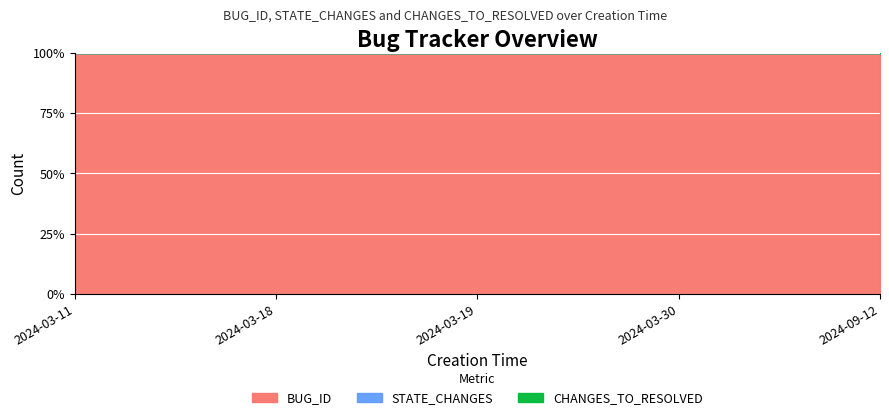

Which series has the widest spread of values?

BUG_ID